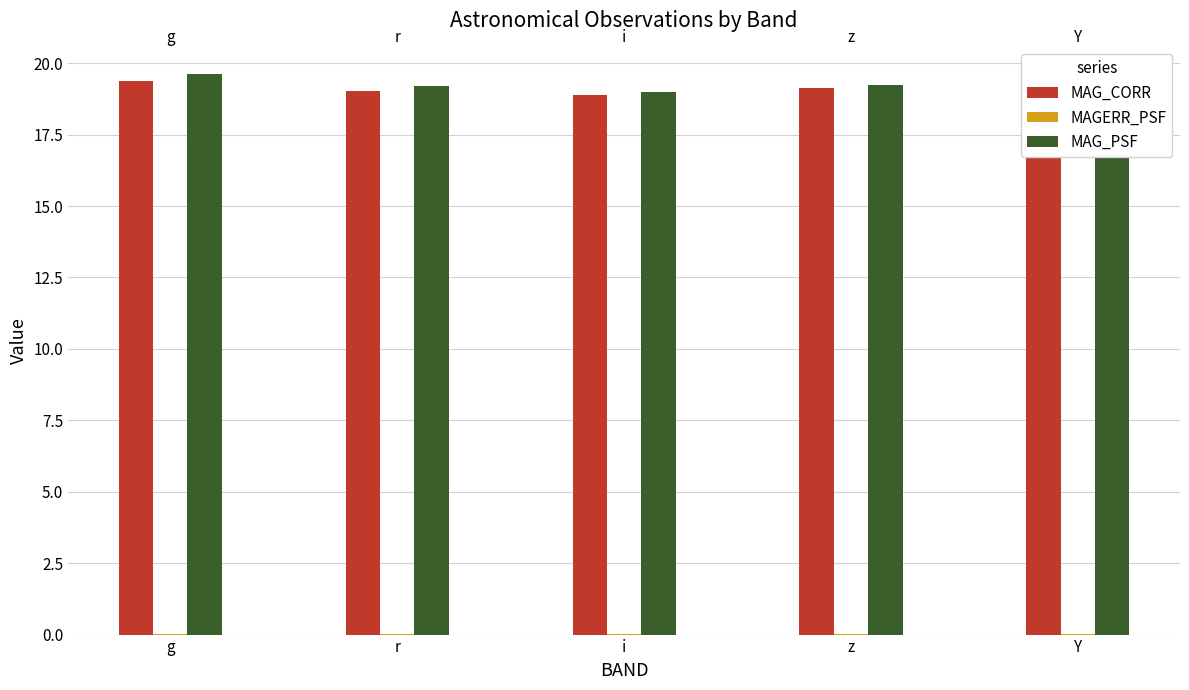

The MAG_PSF series shows 19.6 at g. True or false?

True